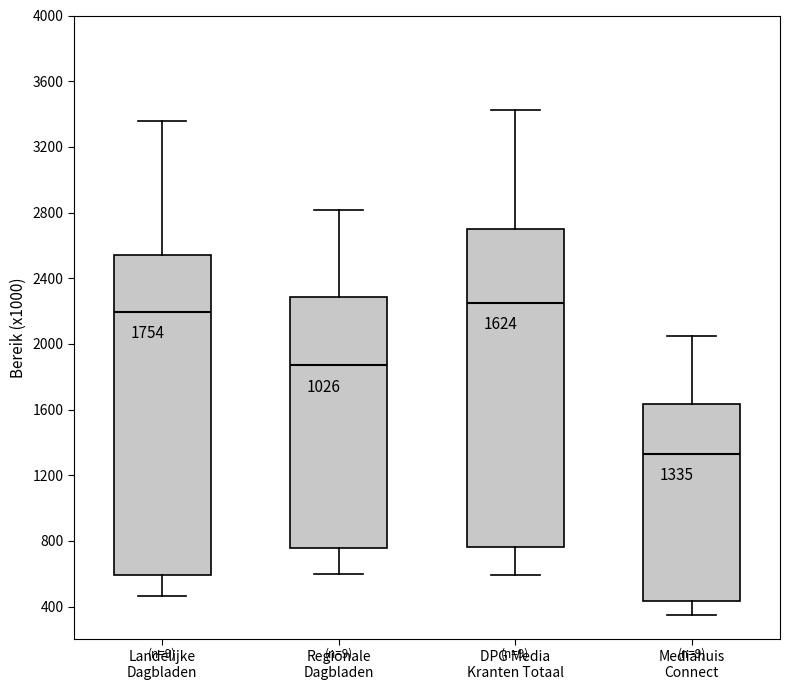

Which box has the lowest median line?

Mediahuis Connect